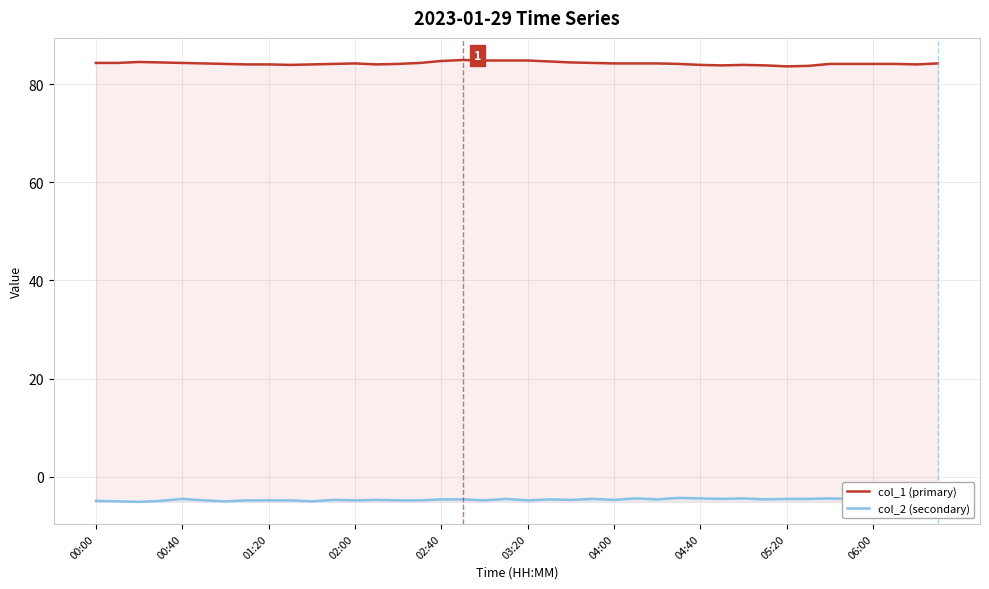

Between 00:40 and 12, which series saw the biggest shift?

col_2 (secondary)